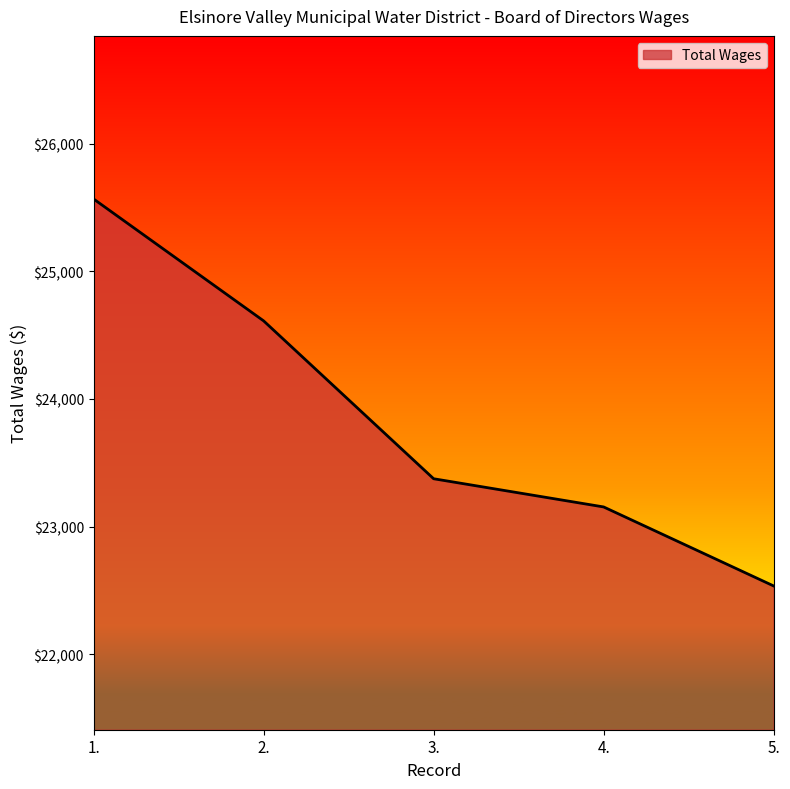

What is the smallest value displayed?

22535